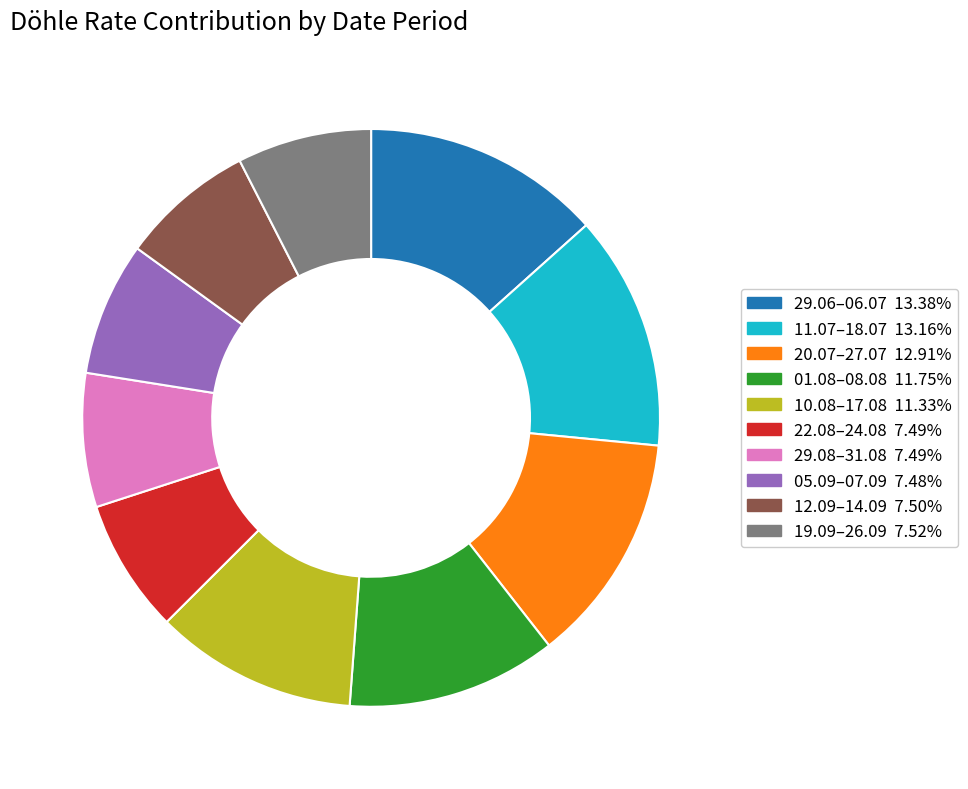

Count the number of slices in the pie.

10